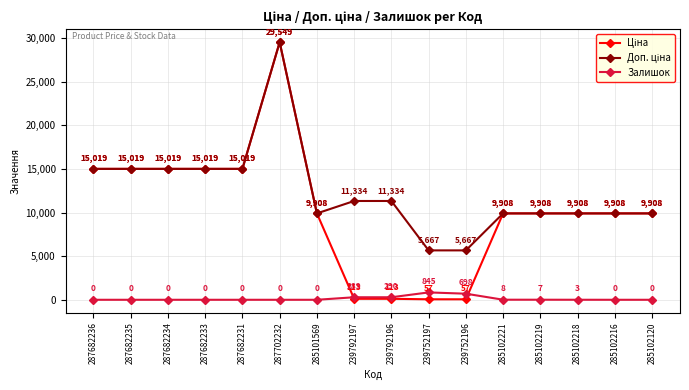

The Залишок series shows 0.0 at 287682234. True or false?

True